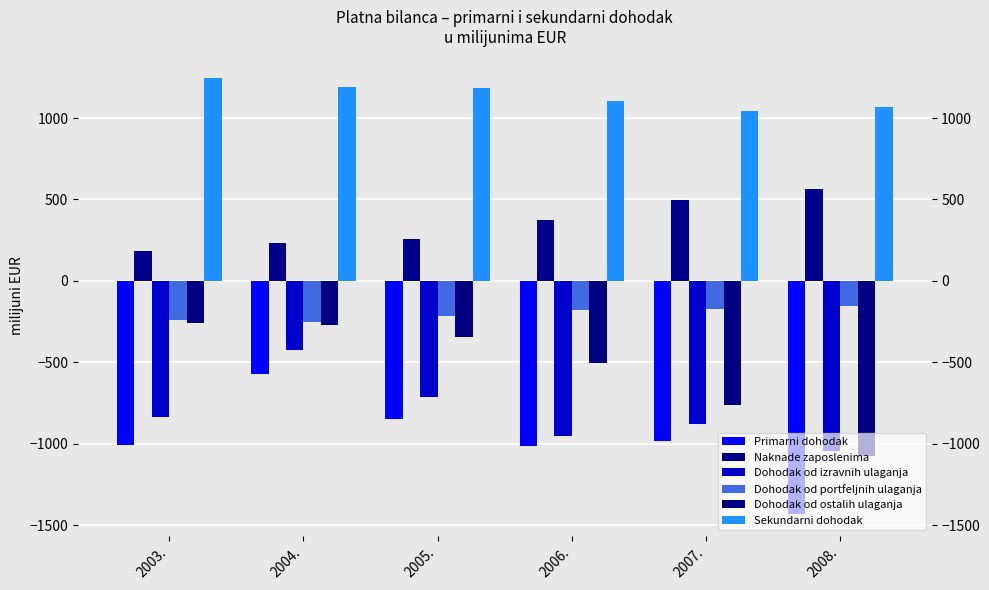

What is the maximum value for Primarni dohodak?

-572.0